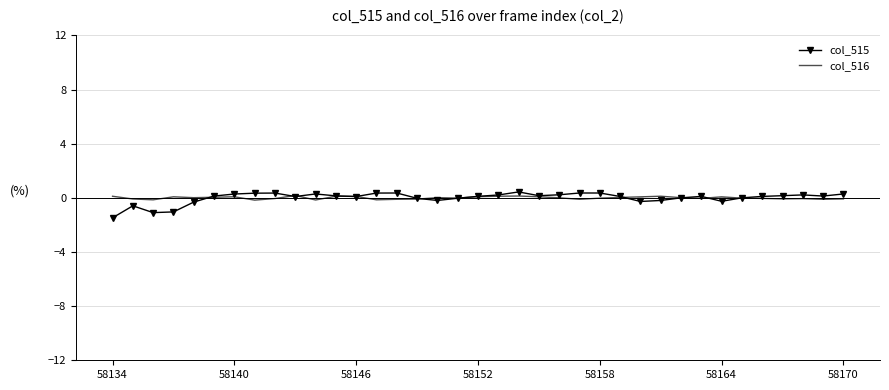

Which series has the widest spread of values?

col_515